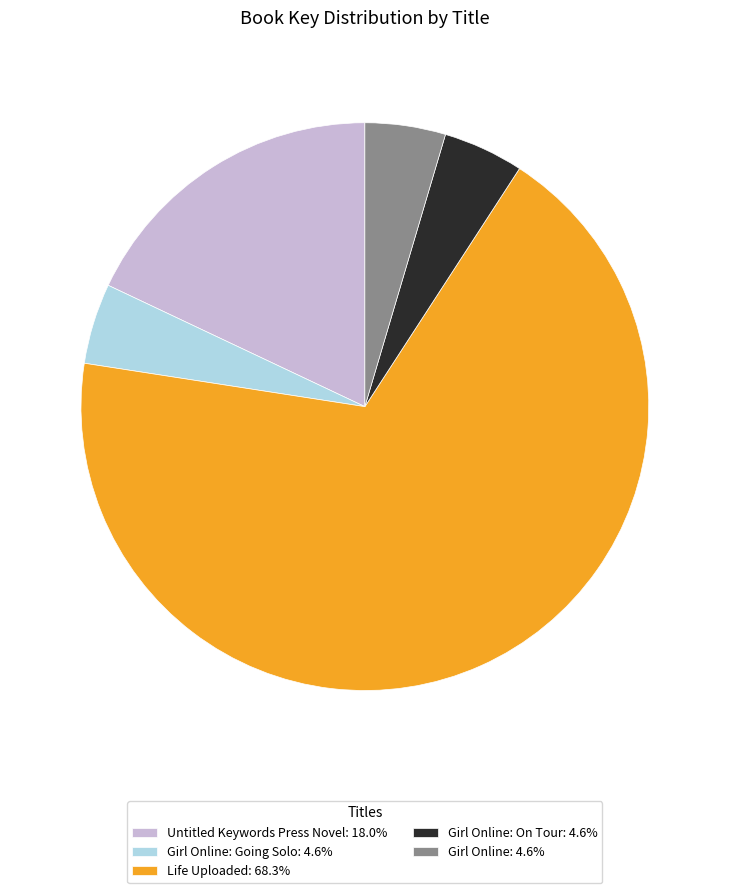

Count the number of slices in the pie.

5